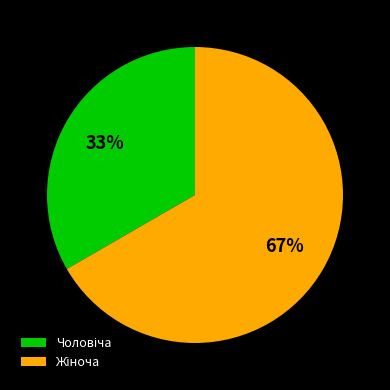

Is there any slice that represents more than half of the pie?

Yes